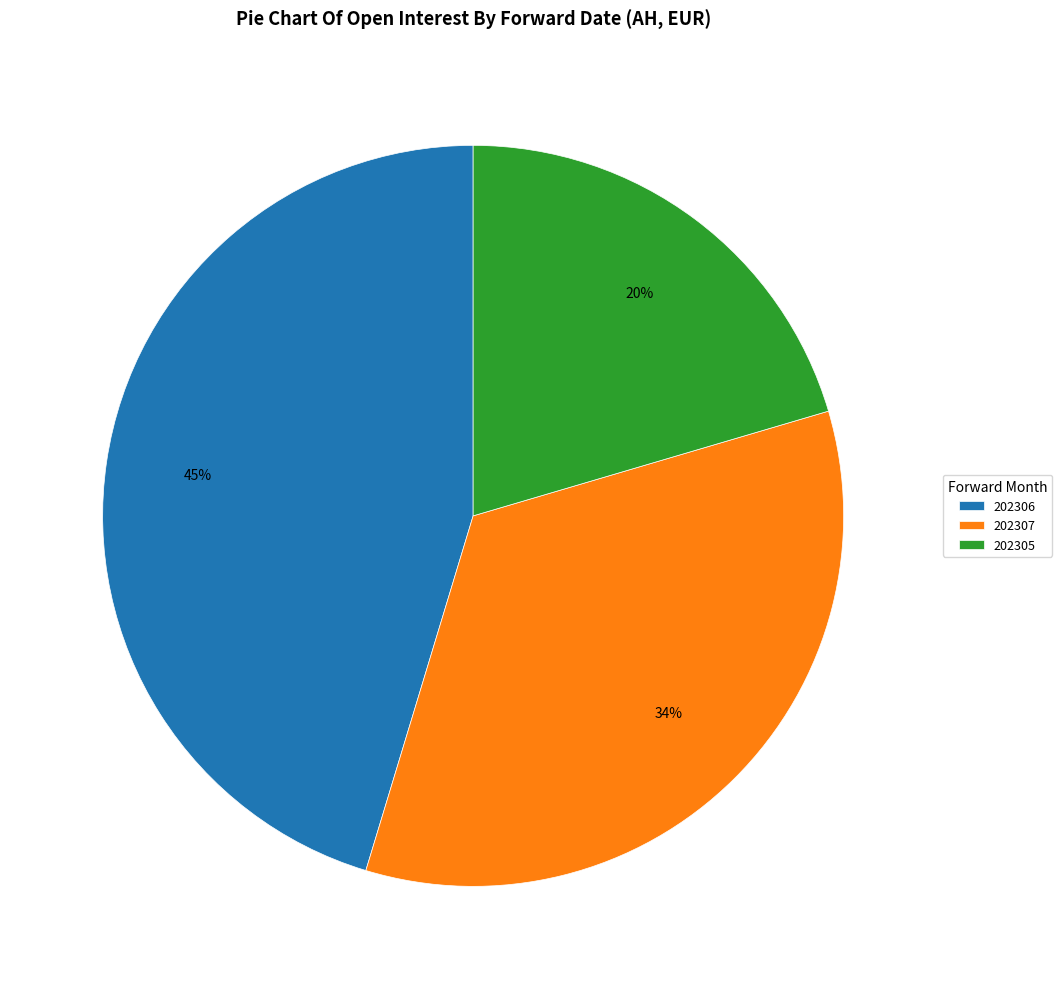

What is the largest slice in the pie chart?

202306